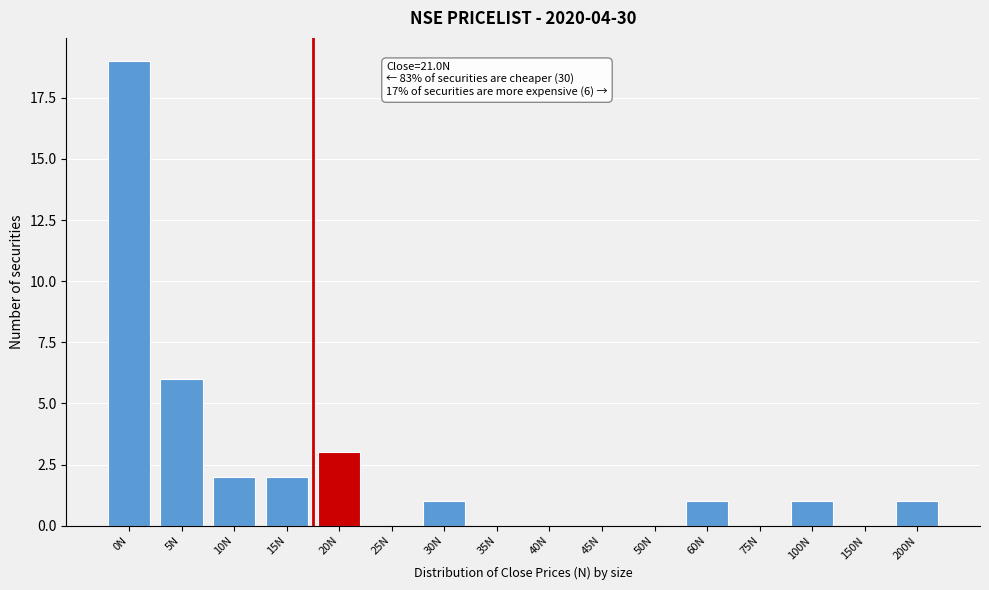

Reading right to left, what are all the values shown in this chart?

200N=1	150N=0	100N=1	75N=0	60N=1	50N=0	45N=0	40N=0	35N=0	30N=1	25N=0	20N=3	15N=2	10N=2	5N=6	0N=19